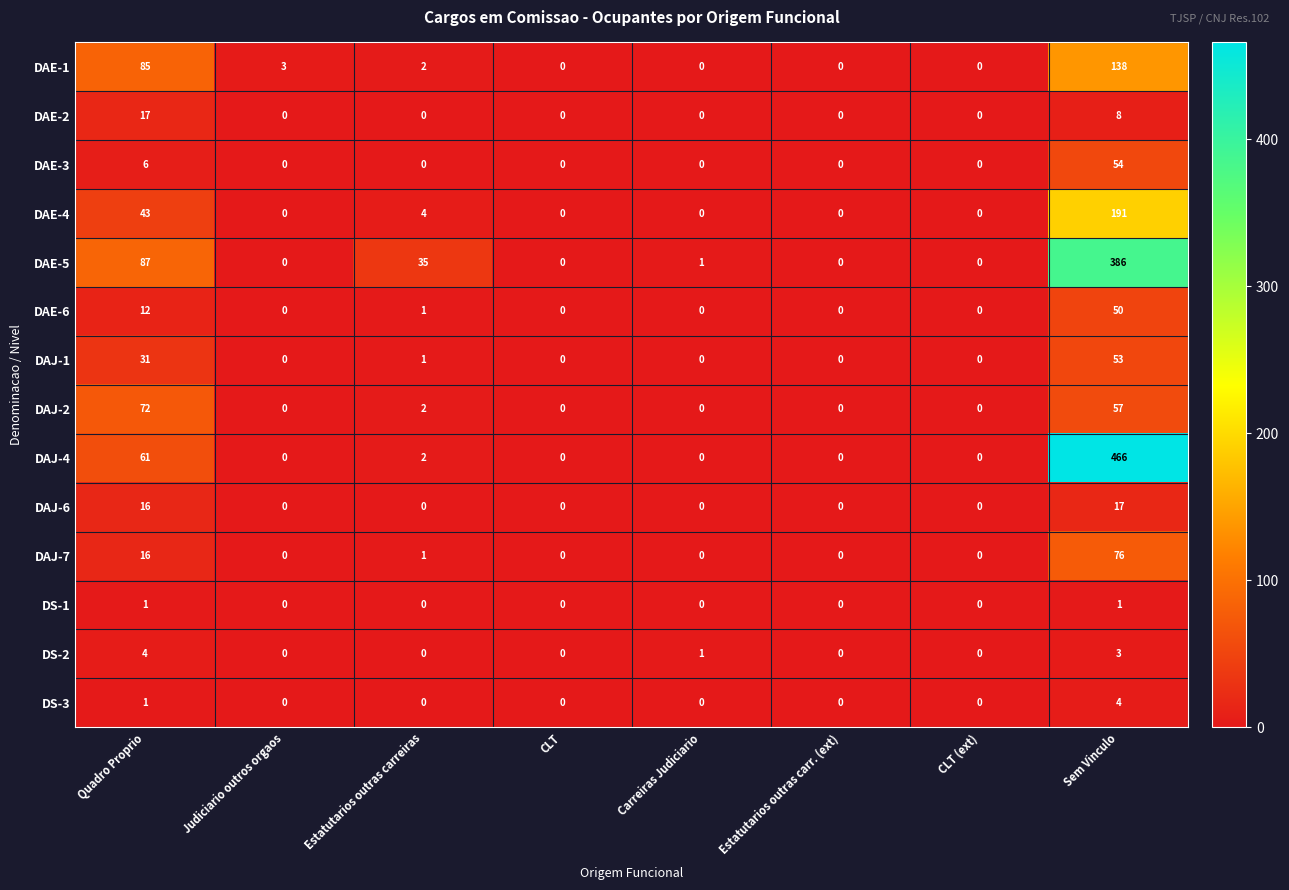

What is the average value of the DAE-3 series?

8